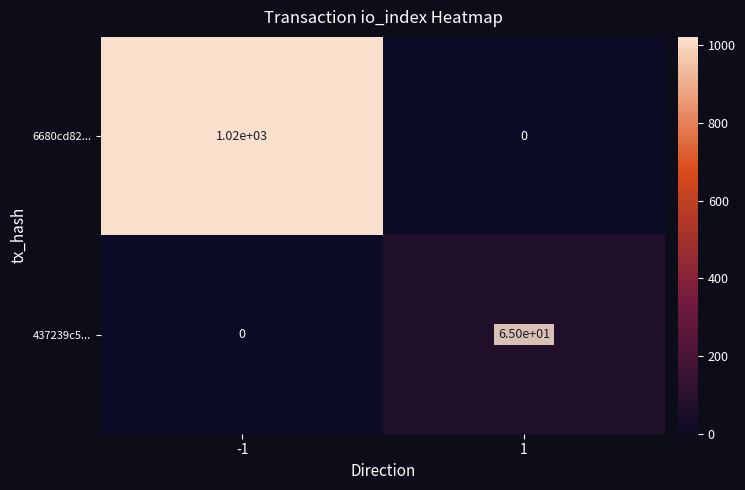

True or false: 6680cd82... has a value of 378 at -1.

False